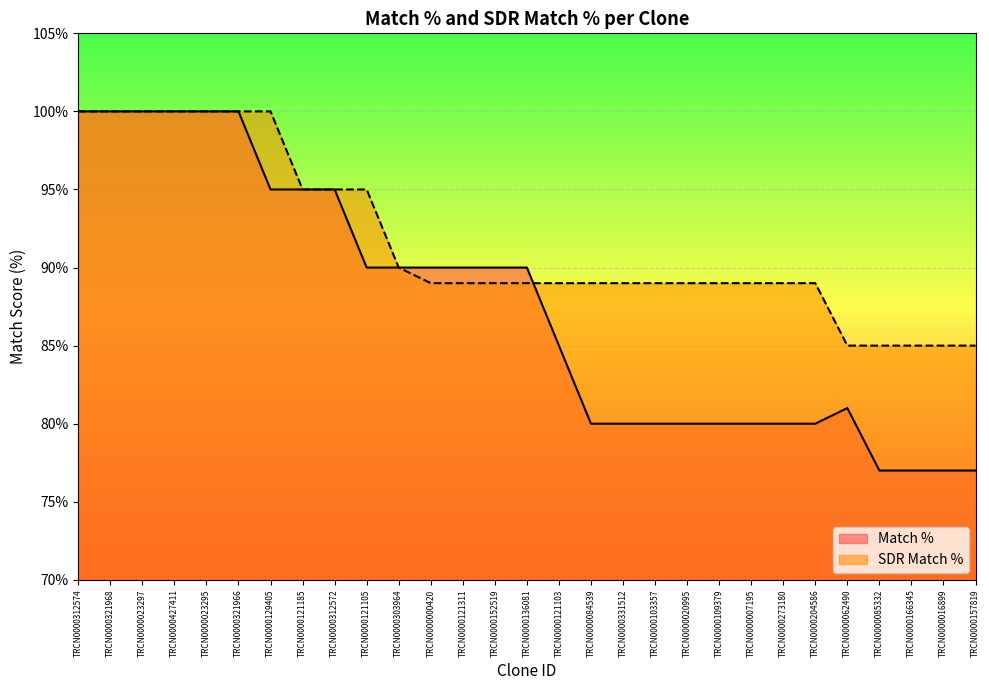

At which category is the sum across all series the highest?

TRCN0000312574